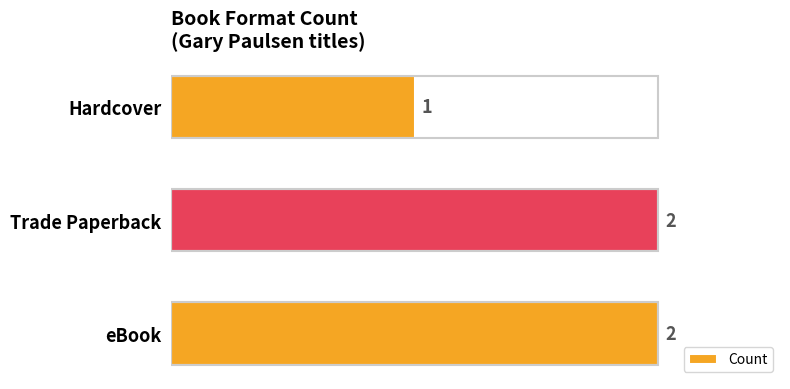

How many values are below 2?

1